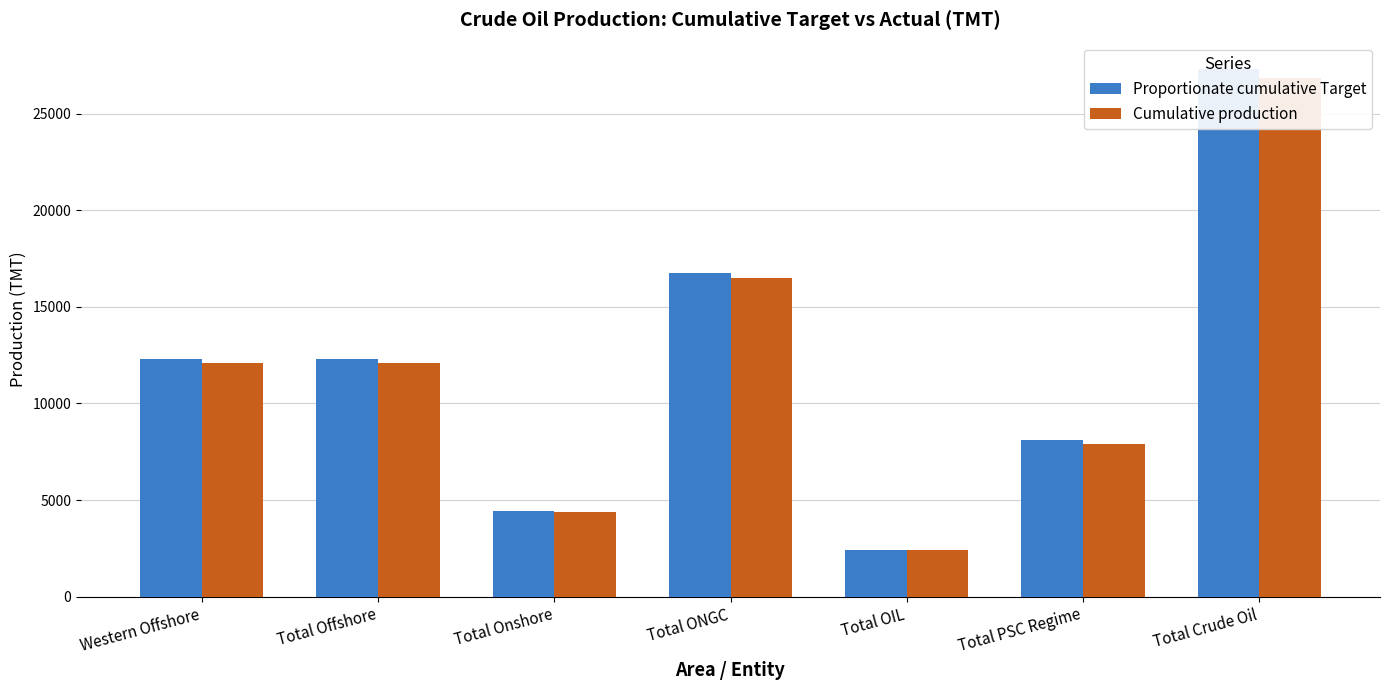

What is the average value of the Proportionate cumulative Target series?

11954.3